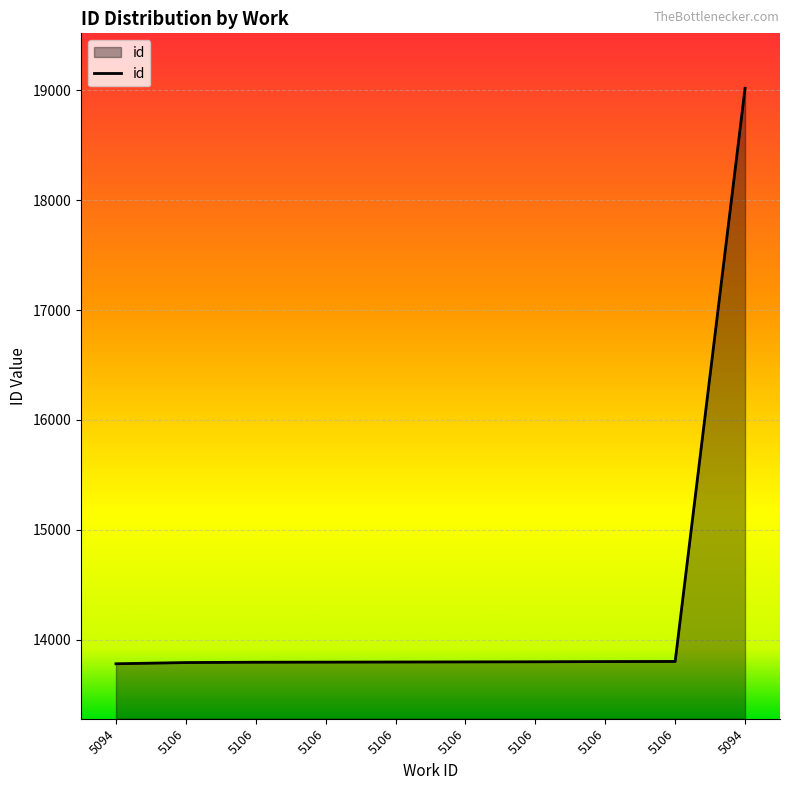

Is this an area chart (filled region under the line)?

Yes